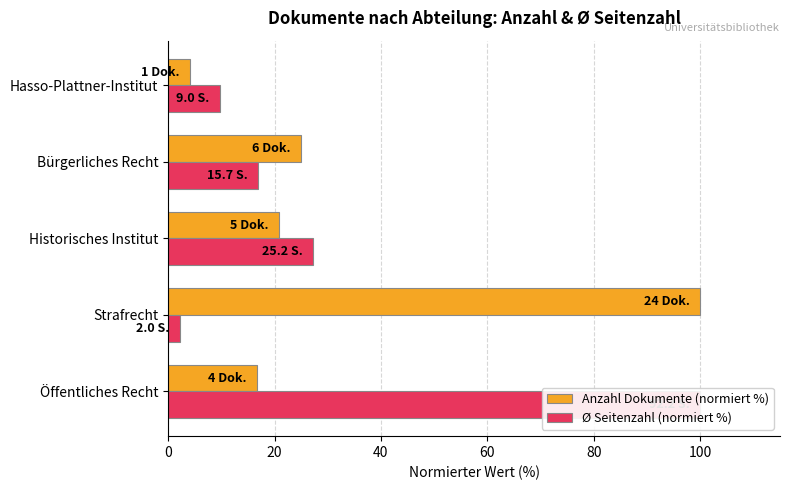

At Öffentliches Recht, list the series in order from smallest to largest.

Anzahl Dokumente (normiert %), Ø Seitenzahl (normiert %)